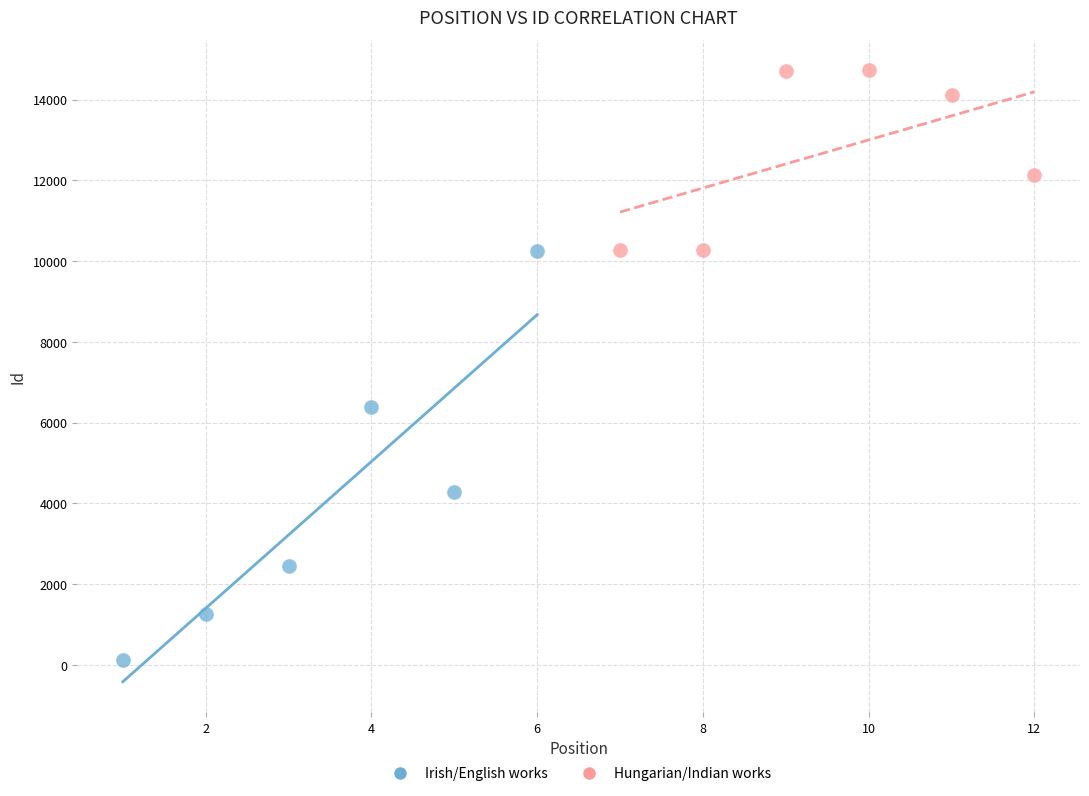

Which series has the widest spread of Y values?

Irish/English works